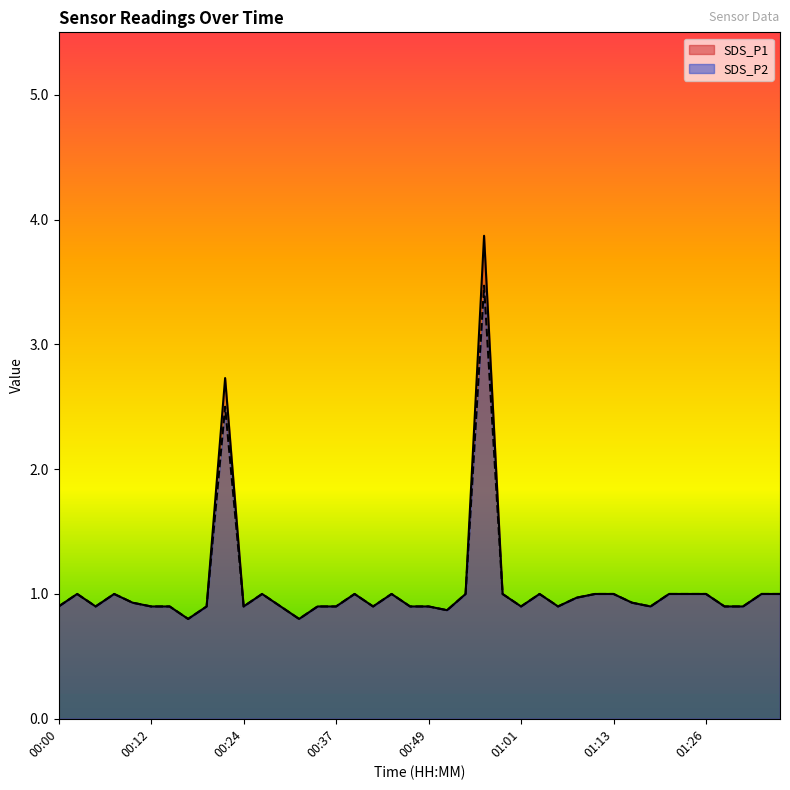

True or false: SDS_P1 has a value of 0.9 at 01:01.

True